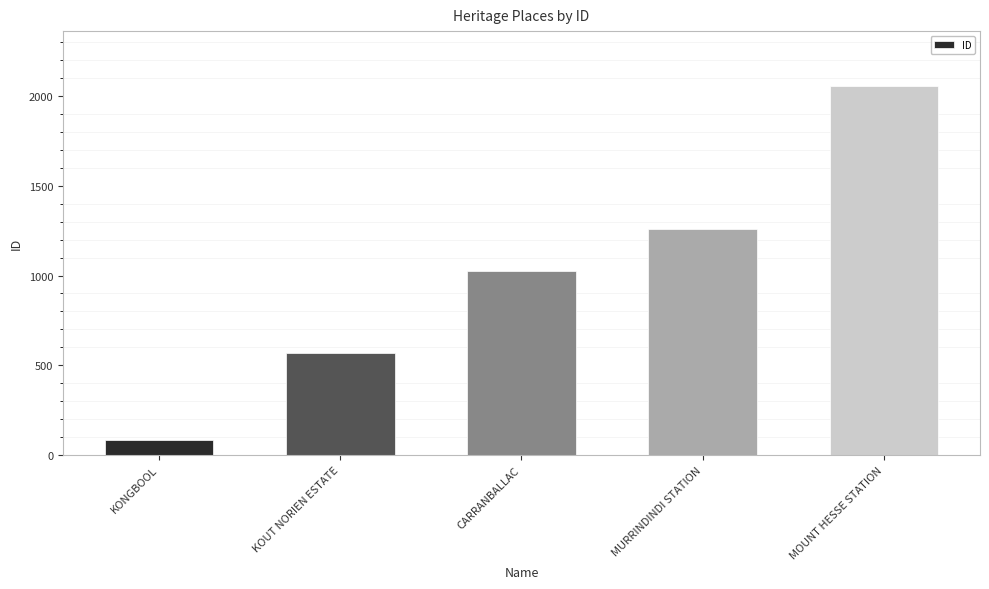

Which label corresponds to the largest value in the chart?

MOUNT HESSE STATION